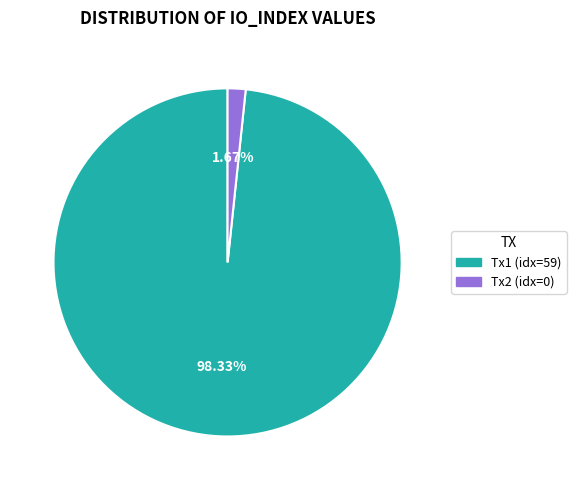

Does Tx1 (idx=59) account for over 50% of the chart?

Yes